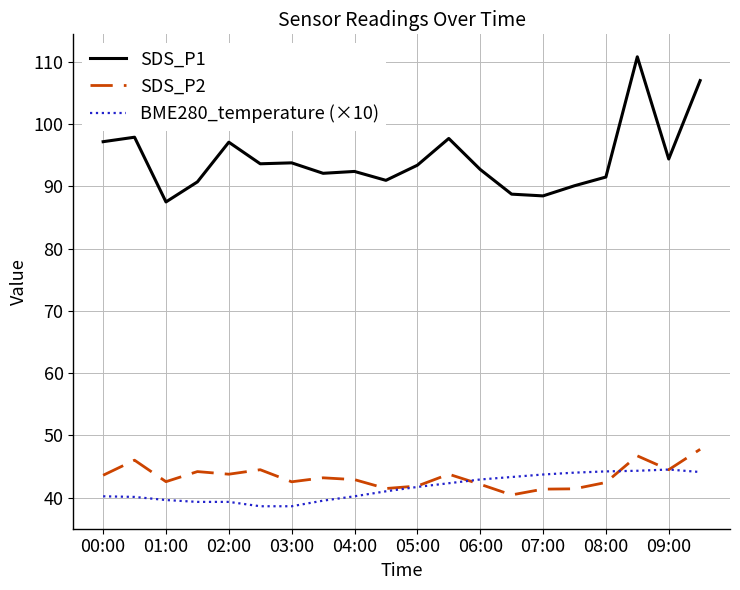

How many lines are shown in the chart?

3